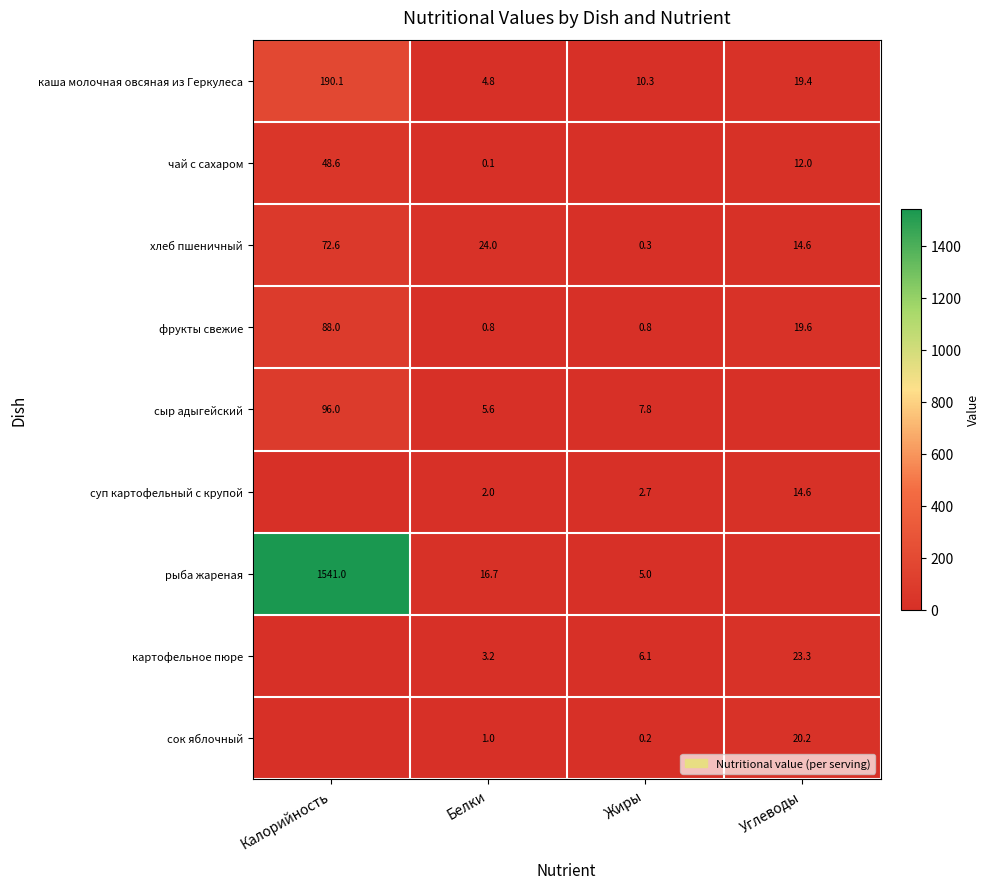

Between Углеводы and Жиры, which is larger?

Углеводы